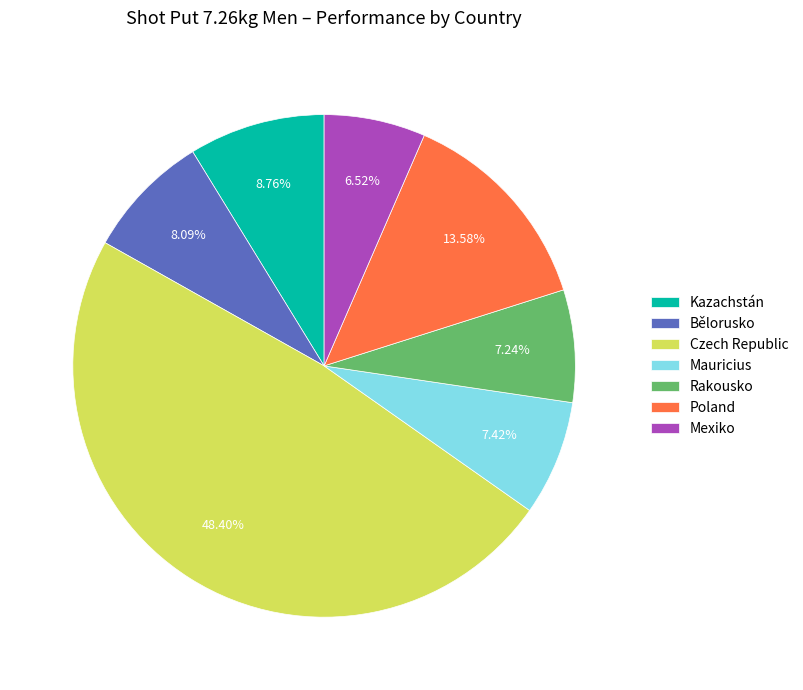

Which slice is the largest?

Czech Republic